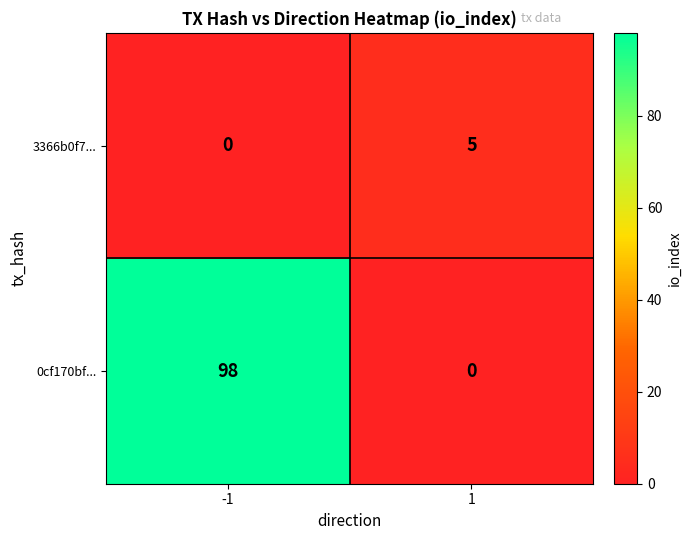

What is the maximum value shown in the chart?

98